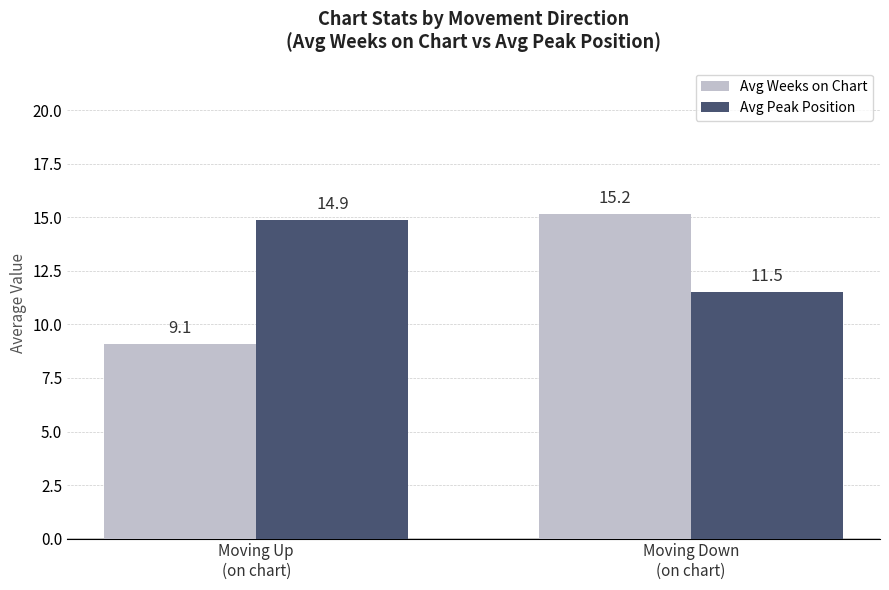

What are all the series names shown in the legend?

Avg Weeks on Chart, Avg Peak Position